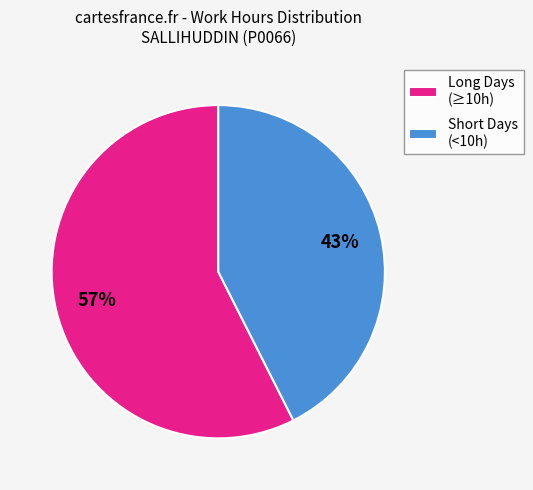

To the nearest percent, what is the average slice percentage?

50%